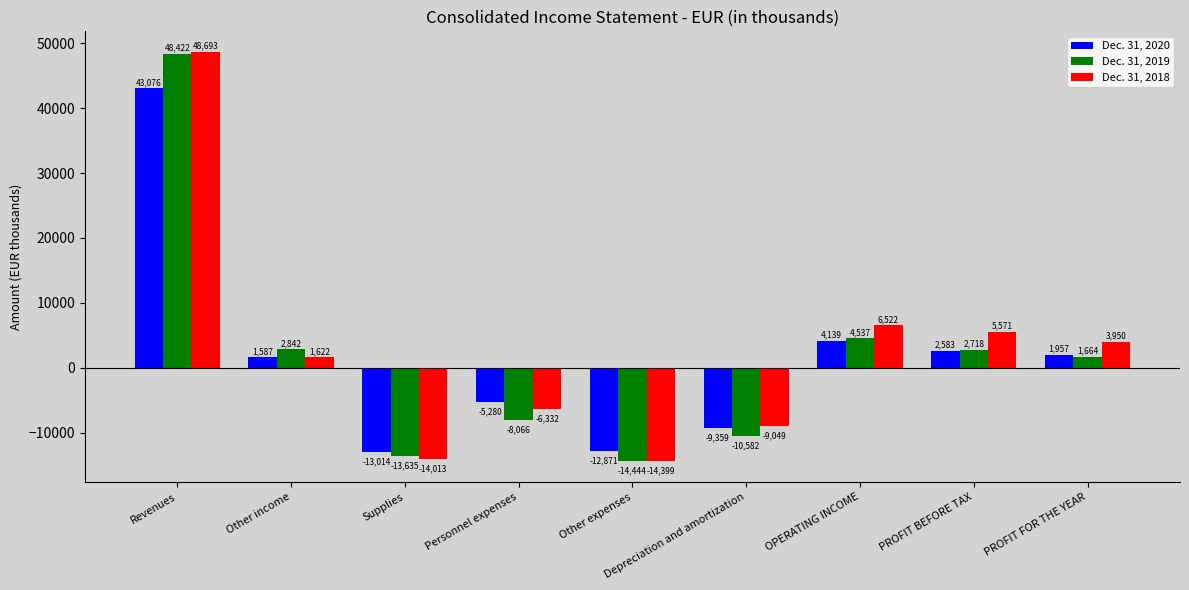

Is the value of Dec. 31, 2019 at PROFIT FOR THE YEAR greater than the value of Dec. 31, 2020 at Personnel expenses?

Yes